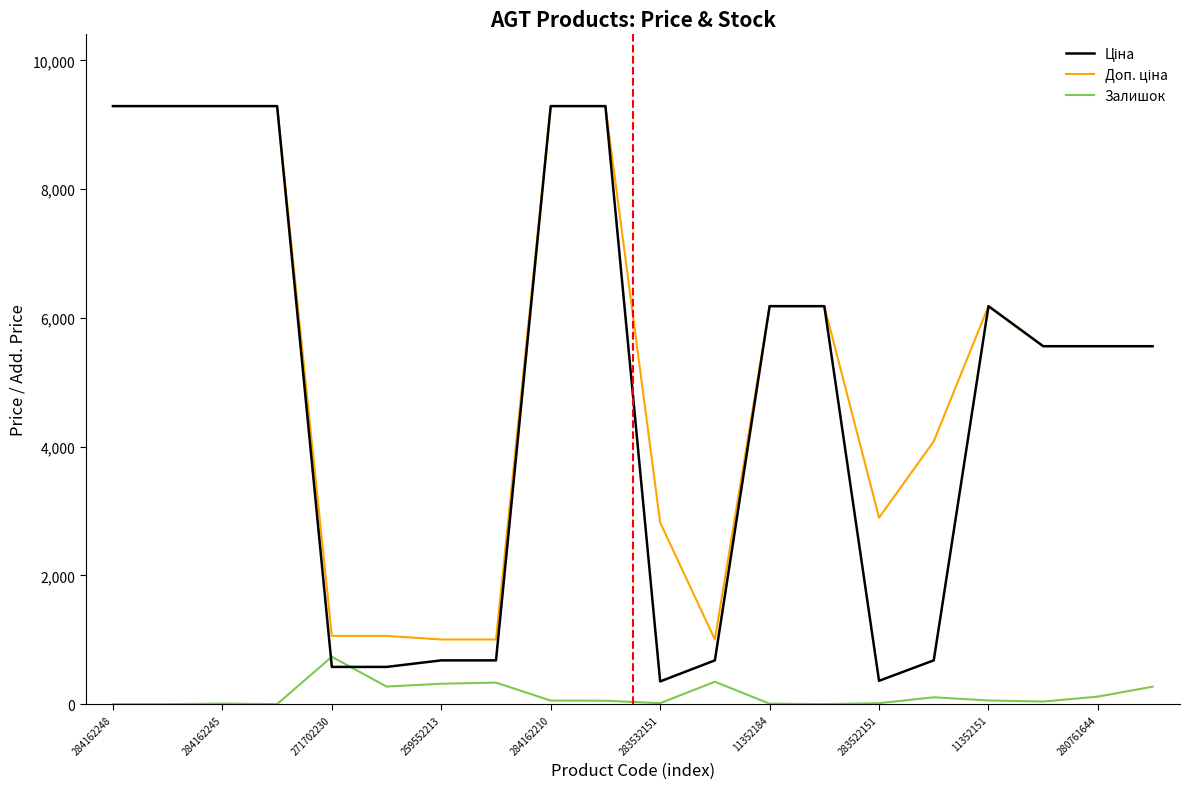

What is the maximum value shown in the chart?

9290.5